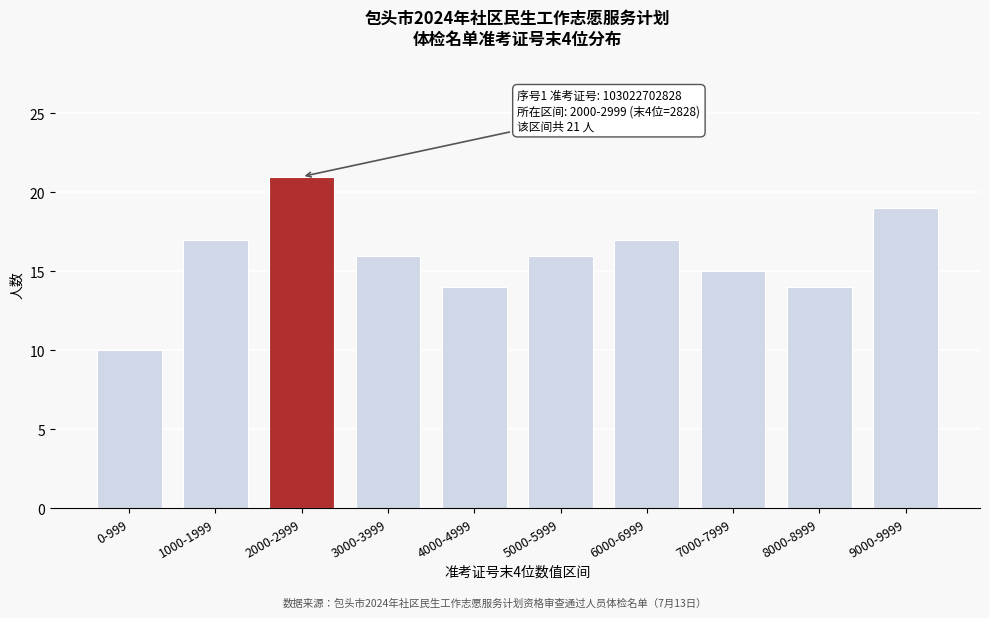

Reading left to right, transcribe all the data shown in this chart.

10	17	21	16	14	16	17	15	14	19